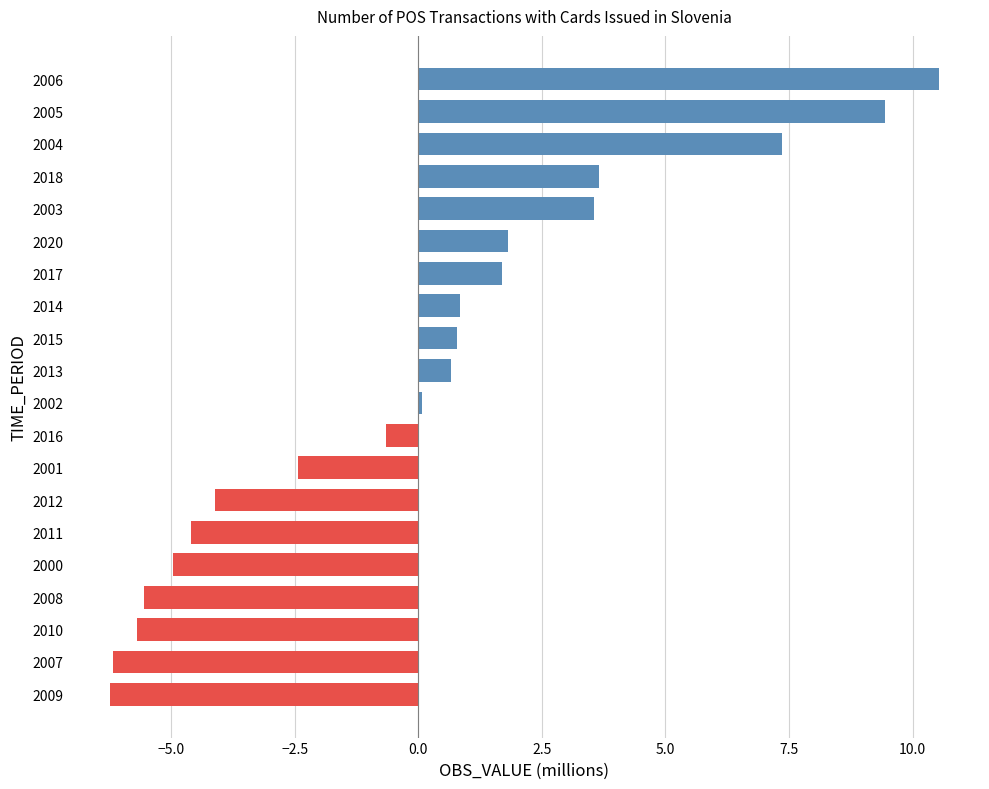

How many bars are there in total?

20